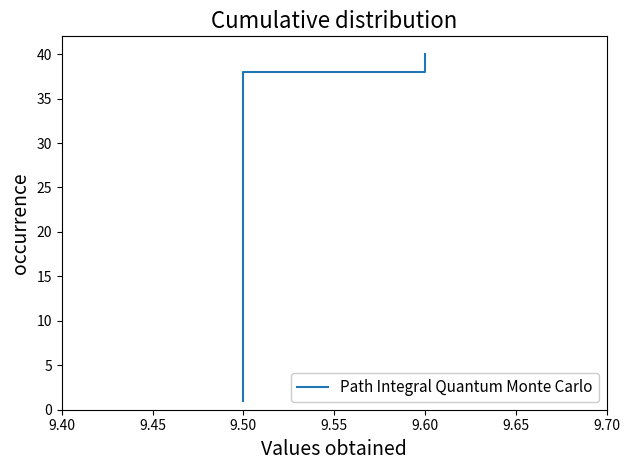

What is the sum of the values at 31 and 15?

48